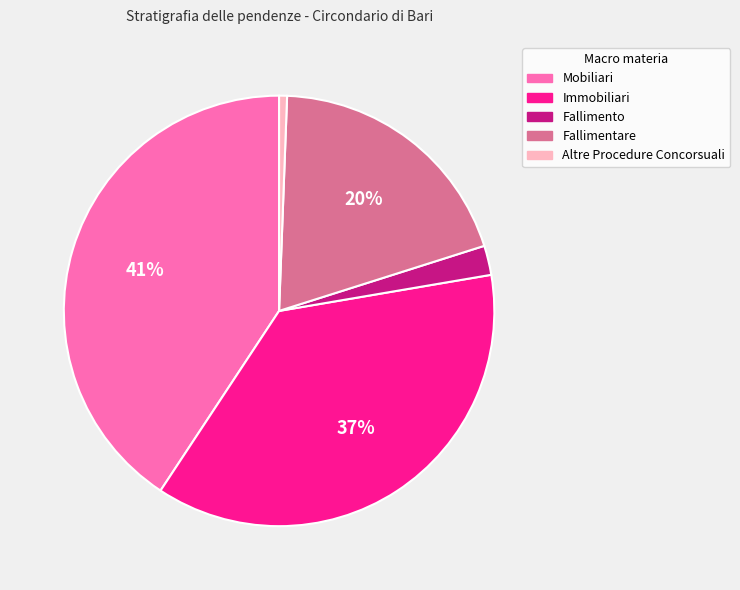

How many slices are in this pie chart?

5